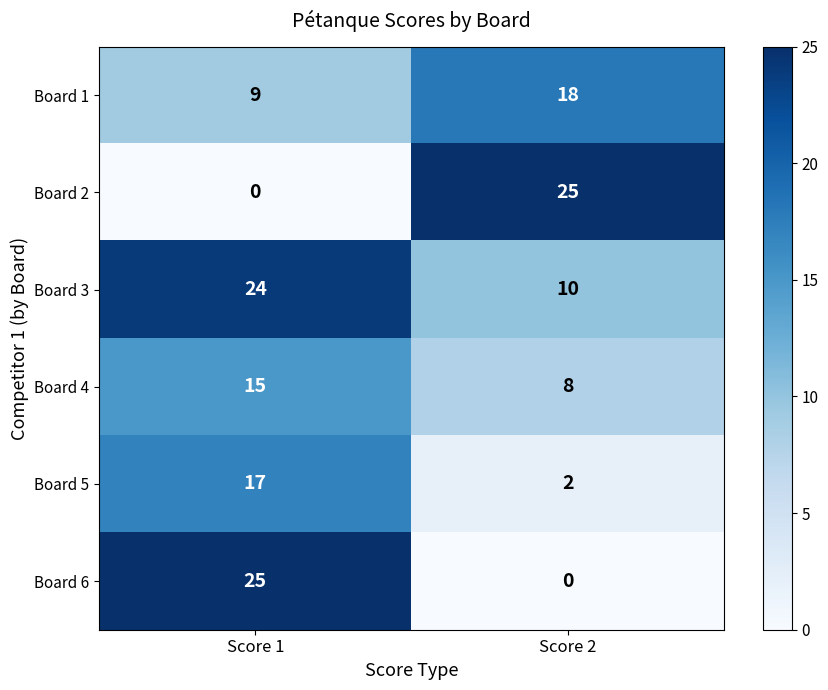

Read the Board 4 value at Score 1.

15